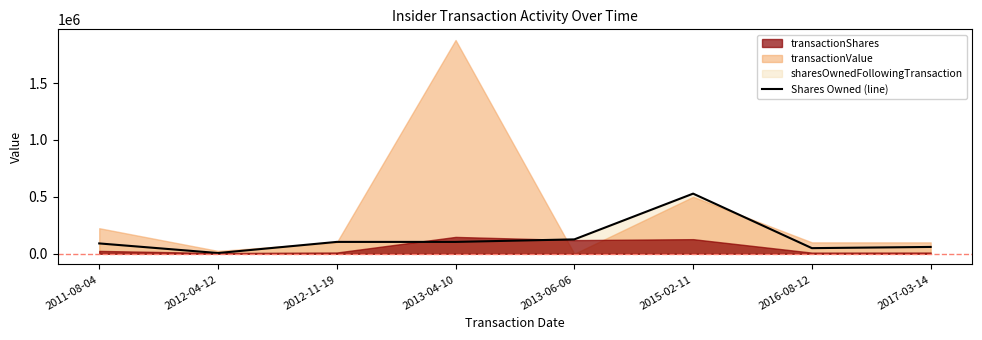

Where does the data first go above 104078?

2013-06-06